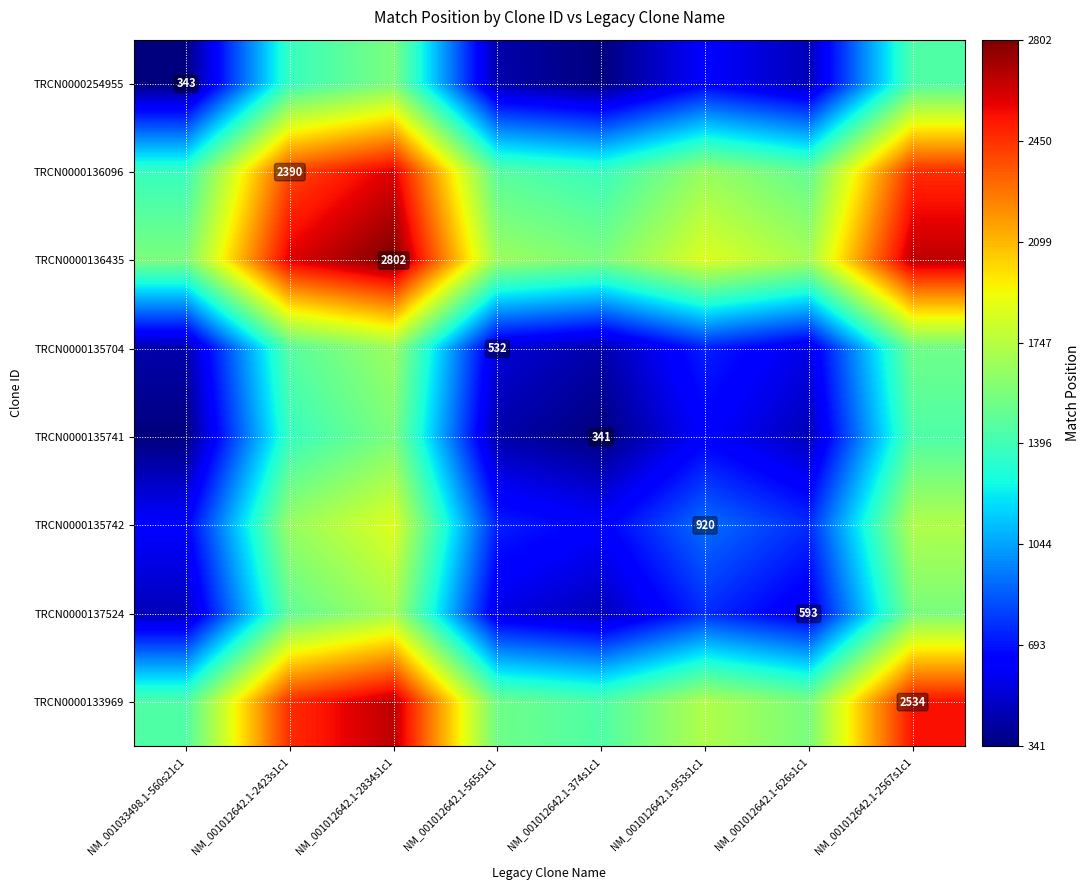

The value of TRCN0000135742 at NM_001012642.1-953s1c1 is 920.0. True or false?

True